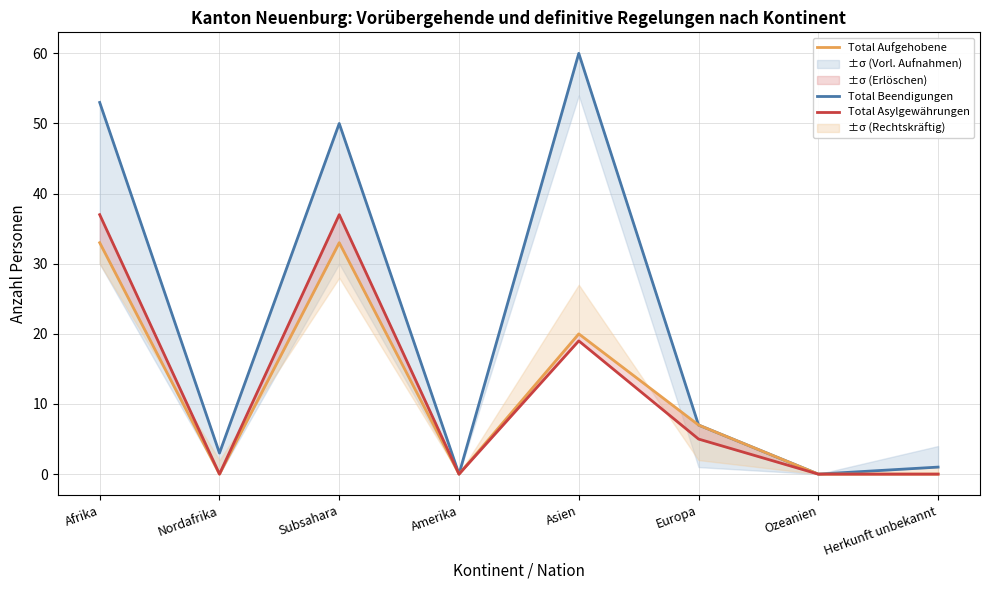

How many values in the Total Asylgewährungen series exceed 5?

3